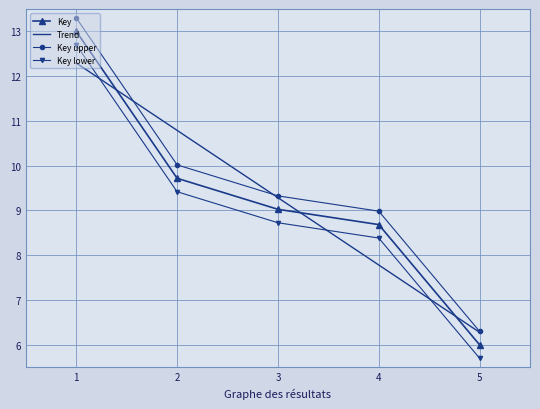

What is the average value?

9.3